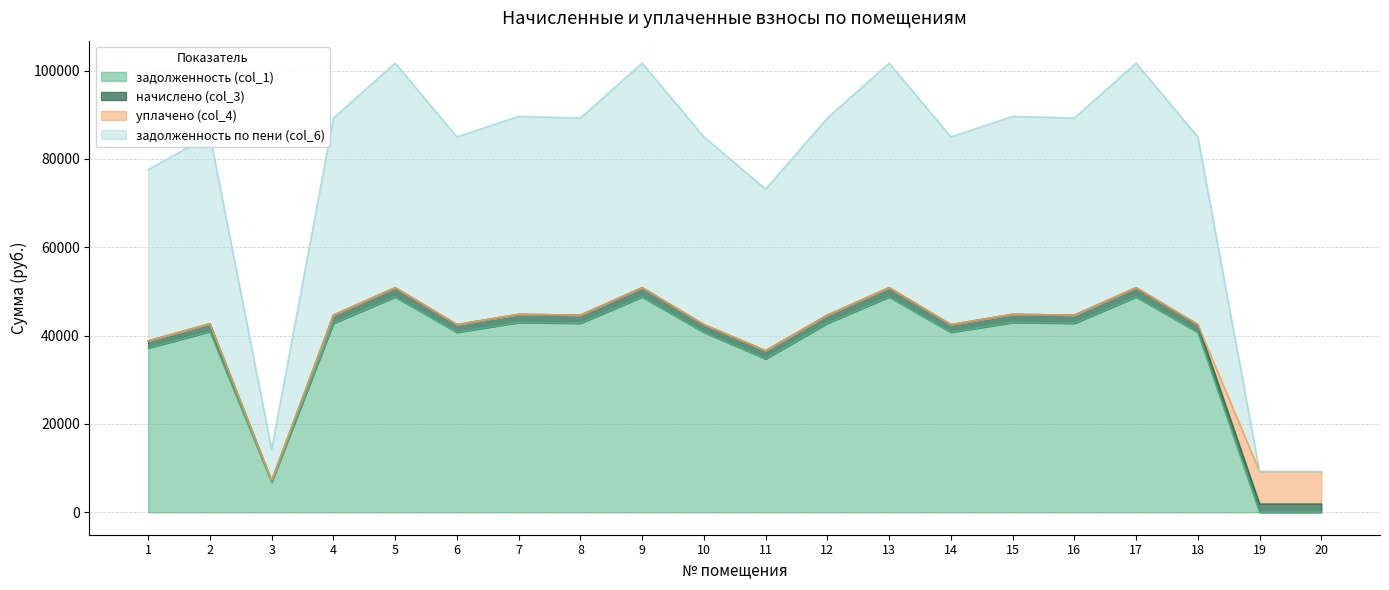

List the labels in order of задолженность по пени (col_6) value, smallest first.

19, 20, 3, 11, 1, 6, 10, 14, 18, 2, 4, 8, 12, 16, 7, 15, 5, 9, 13, 17